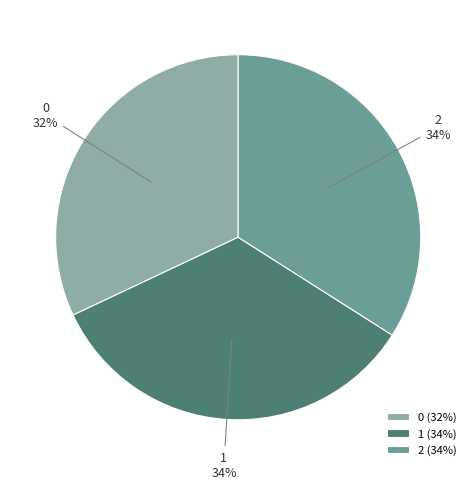

Count the number of slices in the pie.

3